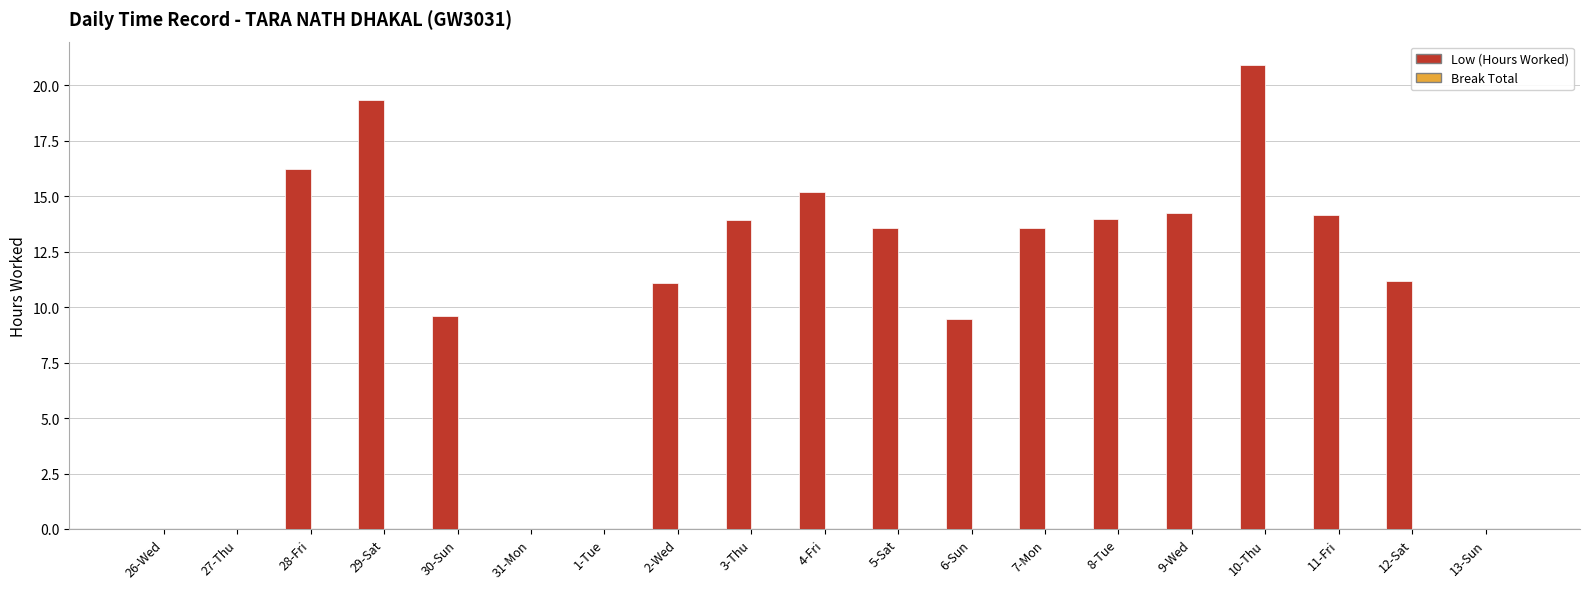

What is the greatest value displayed?

20.9